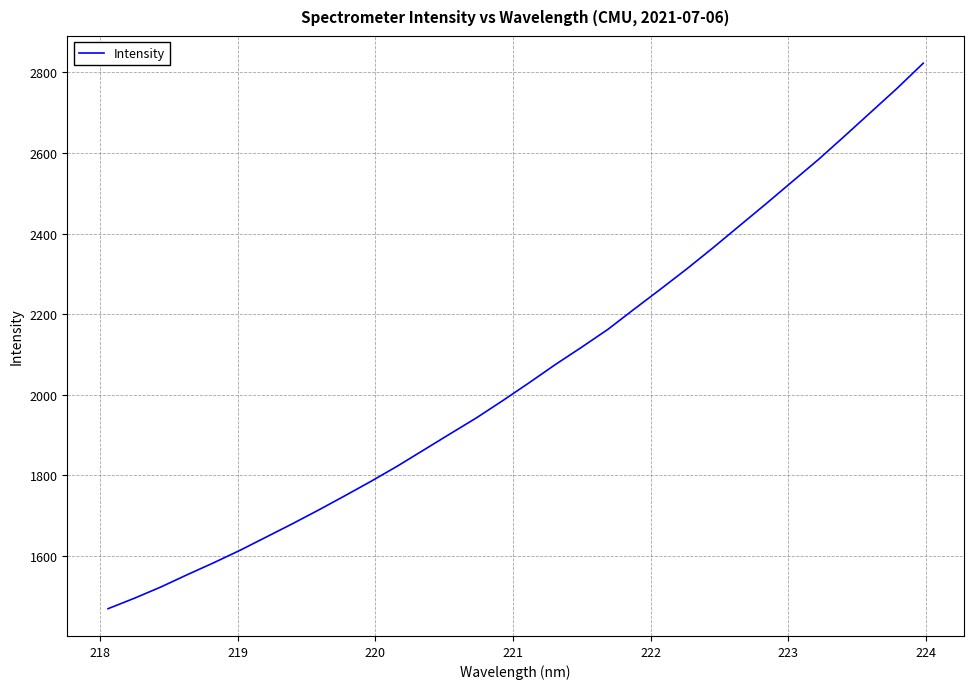

What is the difference between the maximum and minimum values?

1353.4